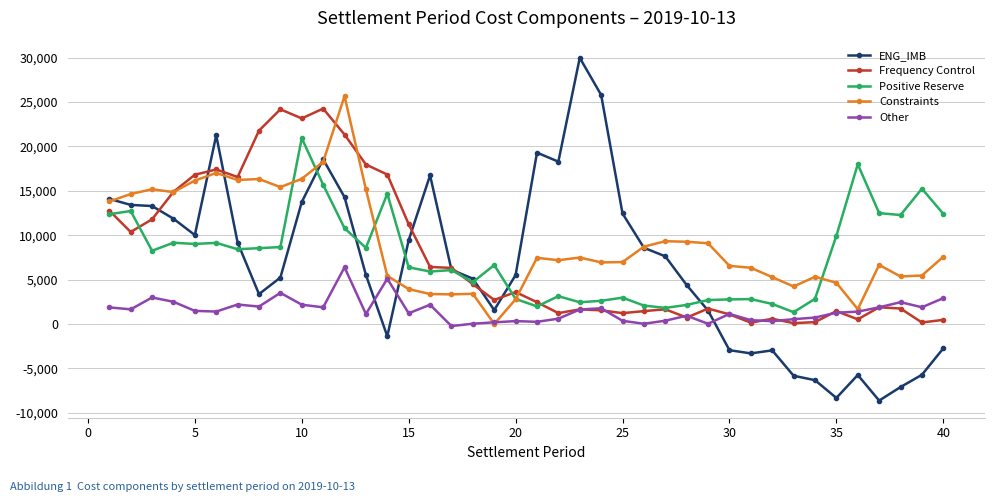

Which series has the widest spread of values?

ENG_IMB